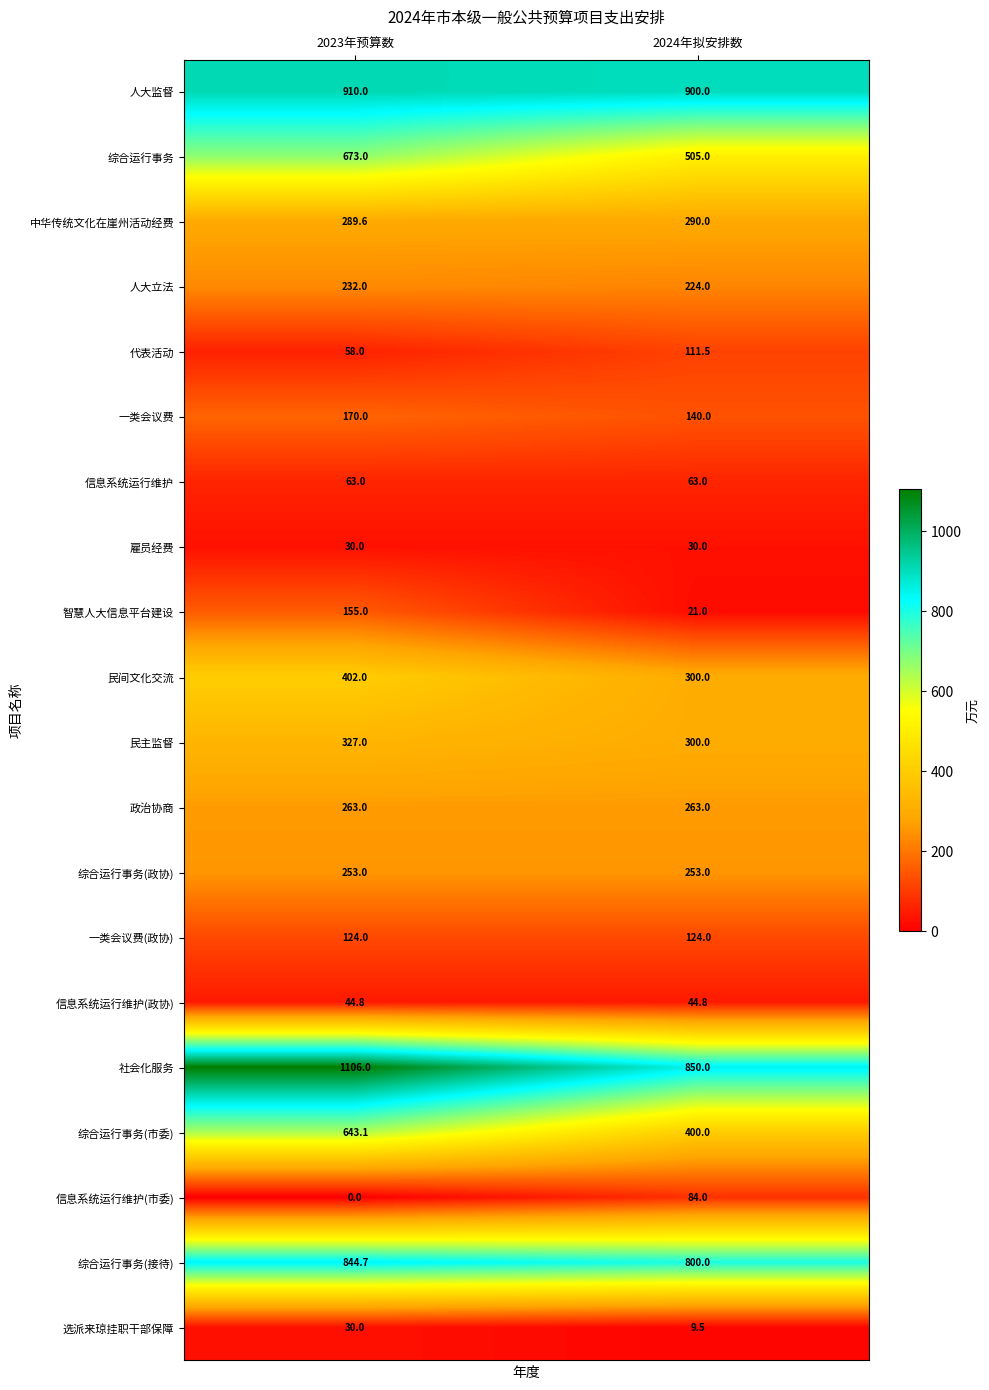

True or false: 一类会议费 has a value of 50.3 at 2023年预算数.

False